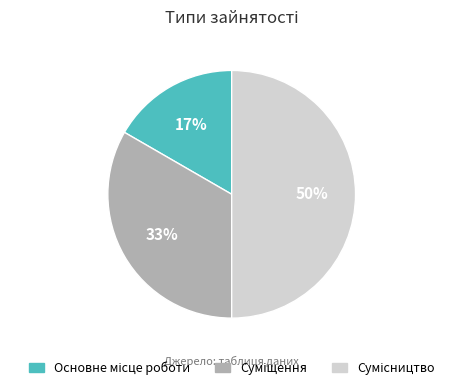

To the nearest percent, what is the average slice percentage?

33%